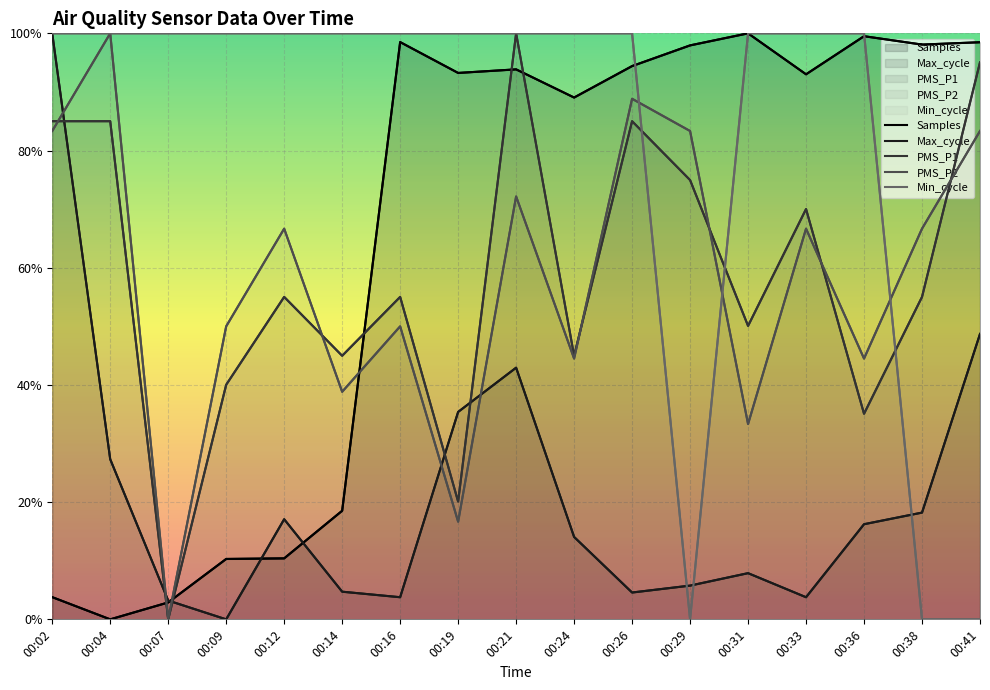

What is the difference between the Max_cycle values at 00:36 and 00:21?

26.7